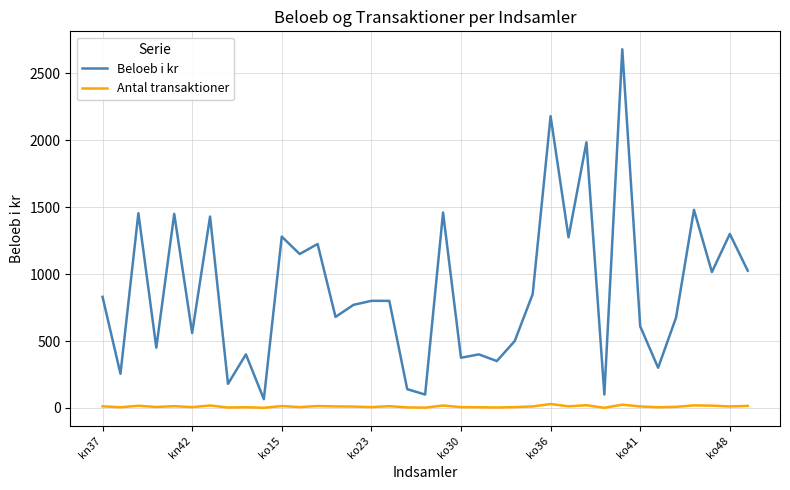

What is the difference between the maximum and minimum values in the Beloeb i kr series?

2614.5